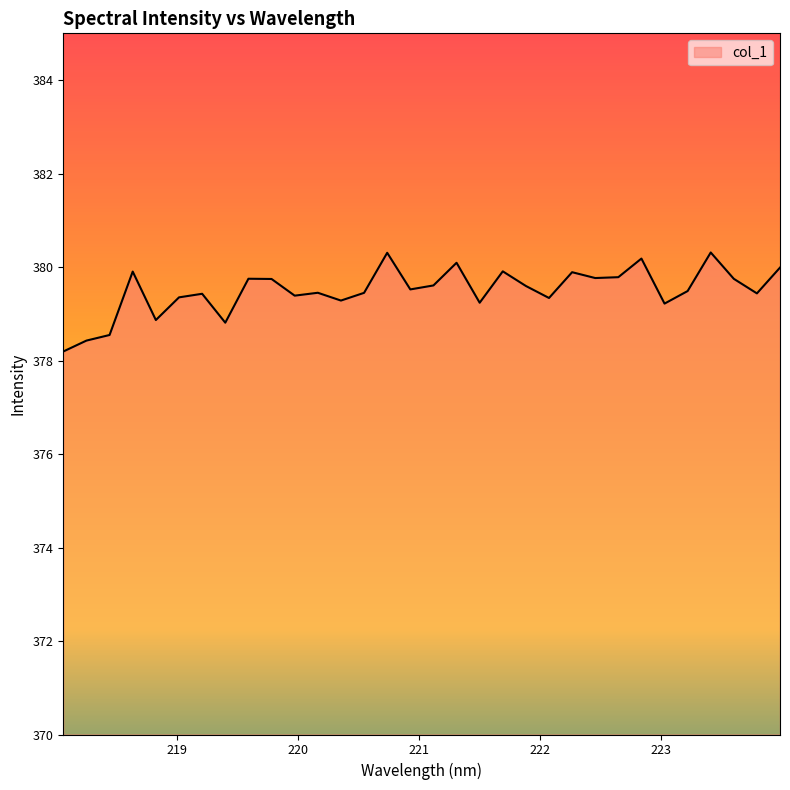

What is the difference between the maximum and minimum values?

2.1